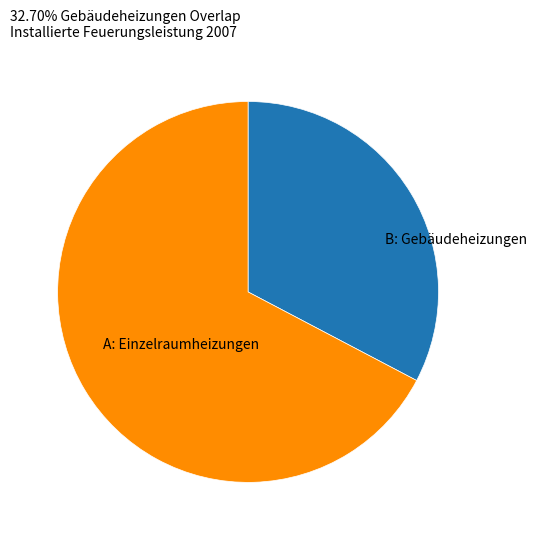

Is there a majority slice in this chart?

Yes